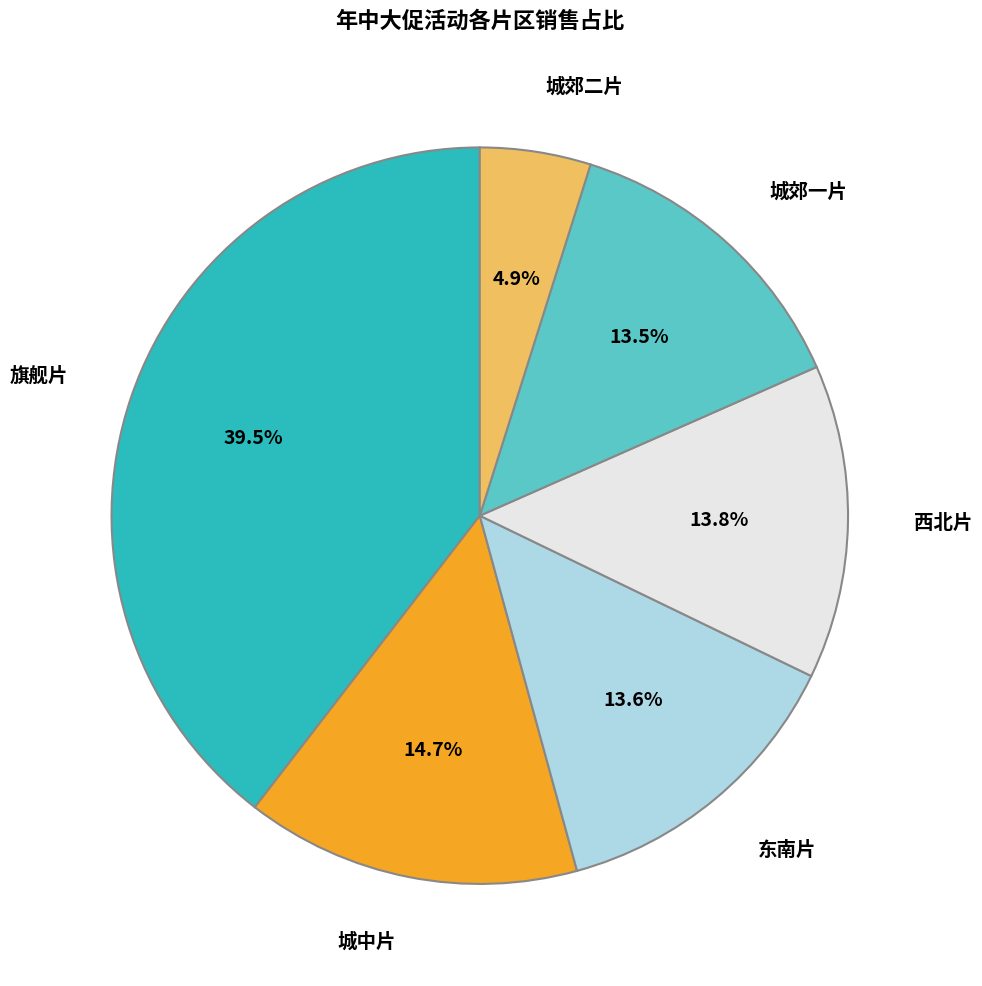

Is there any slice that represents more than half of the pie?

No